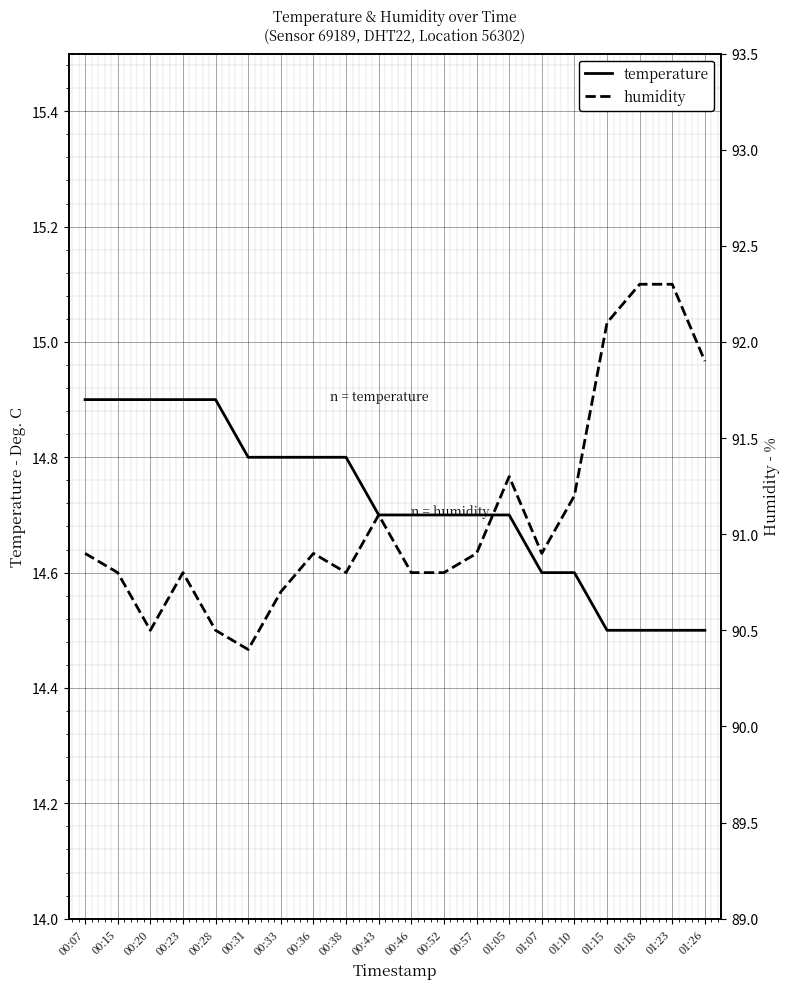

Reading right to left, list all the values displayed in this chart.

temperature: 14.5	14.5	14.5	14.5	14.6	14.6	14.7	14.7	14.7	14.7	14.7	14.8	14.8	14.8	14.8	14.9	14.9	14.9	14.9	14.9
humidity: 91.9	92.3	92.3	92.1	91.2	90.9	91.3	90.9	90.8	90.8	91.1	90.8	90.9	90.7	90.4	90.5	90.8	90.5	90.8	90.9